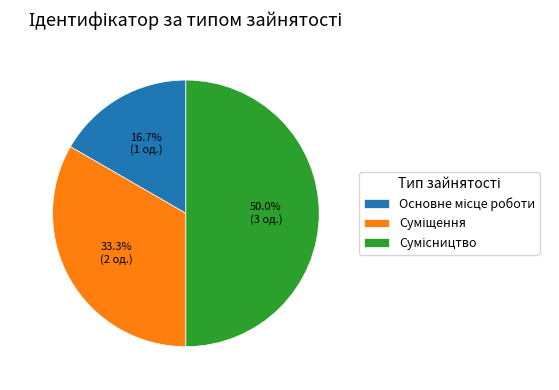

True or false: Сумісництво accounts for 62% of the total.

False